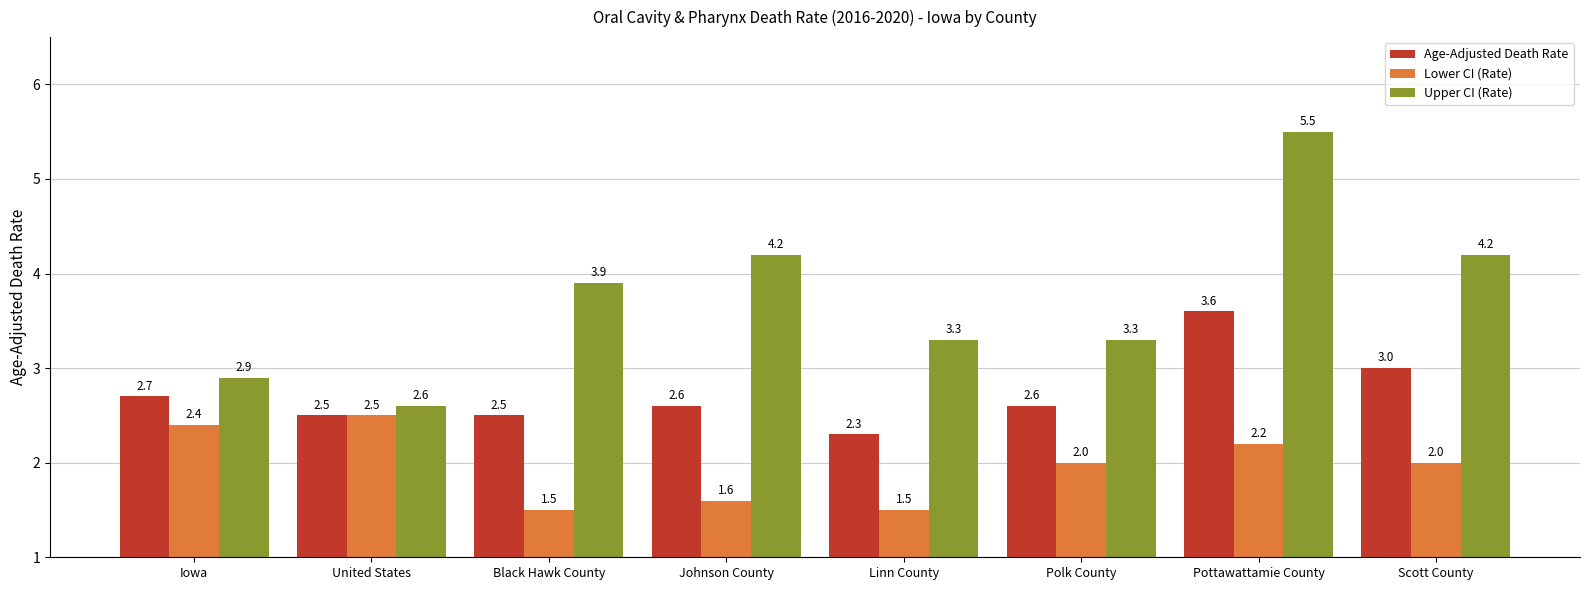

Reading left to right, extract all data points from this chart.

Age-Adjusted Death Rate: Iowa=2.7	United States=2.5	Black Hawk County=2.5	Johnson County=2.6	Linn County=2.3	Polk County=2.6	Pottawattamie County=3.6	Scott County=3.0
Lower CI (Rate): Iowa=2.4	United States=2.5	Black Hawk County=1.5	Johnson County=1.6	Linn County=1.5	Polk County=2.0	Pottawattamie County=2.2	Scott County=2.0
Upper CI (Rate): Iowa=2.9	United States=2.6	Black Hawk County=3.9	Johnson County=4.2	Linn County=3.3	Polk County=3.3	Pottawattamie County=5.5	Scott County=4.2